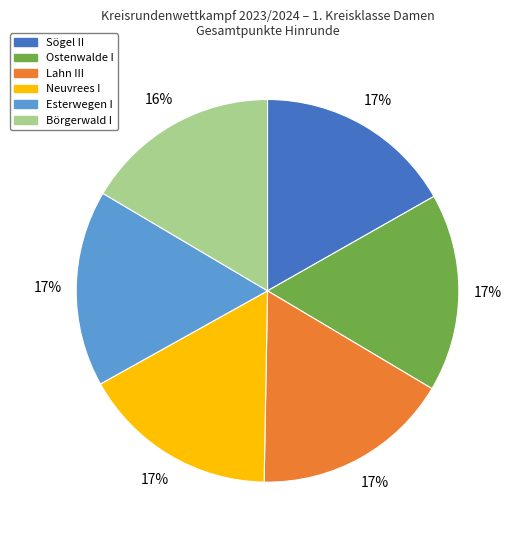

Is there any slice that represents more than half of the pie?

No